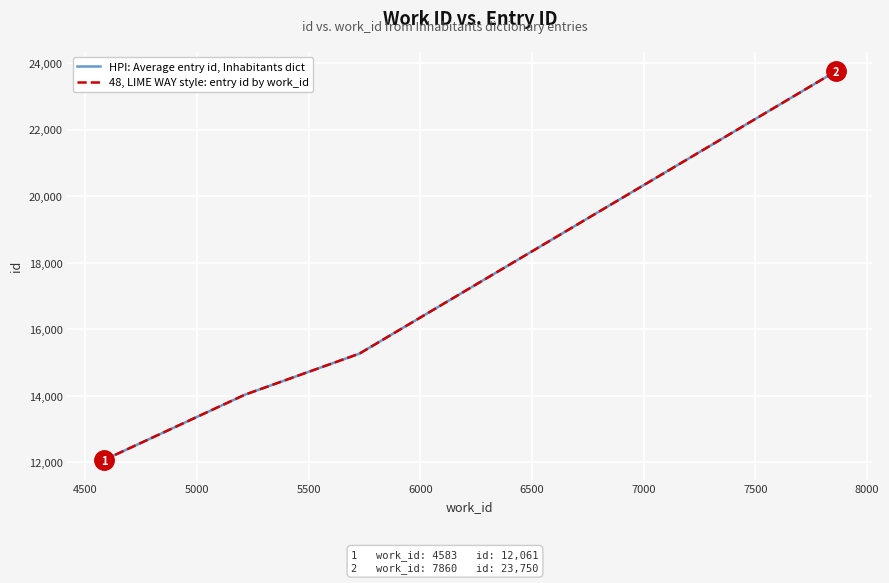

Between 7500 and 7000, which is larger?

7500